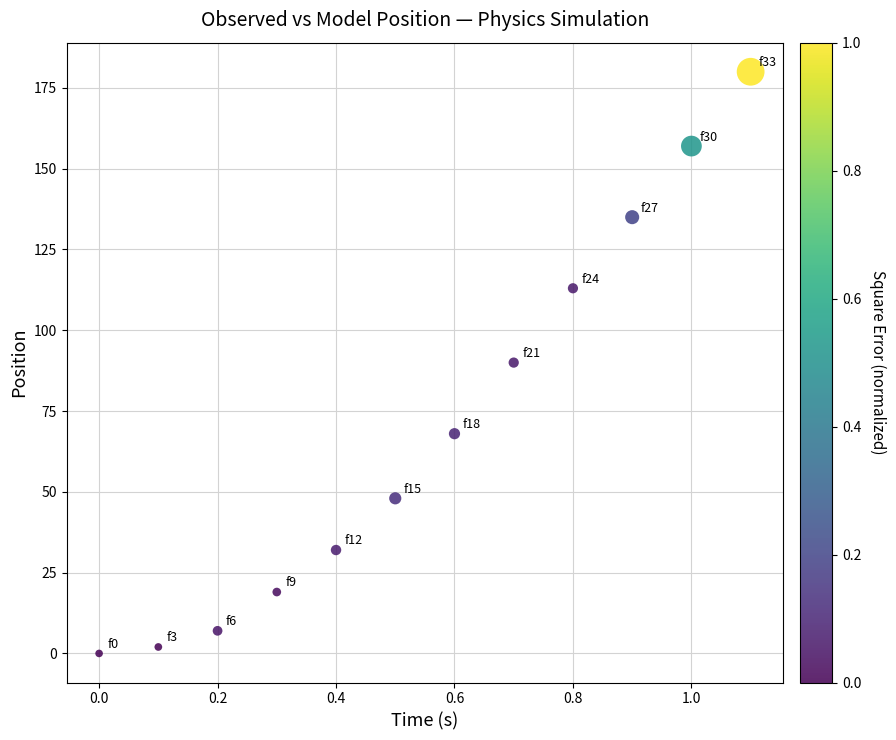

What is the range of Y values (max minus min)?

180